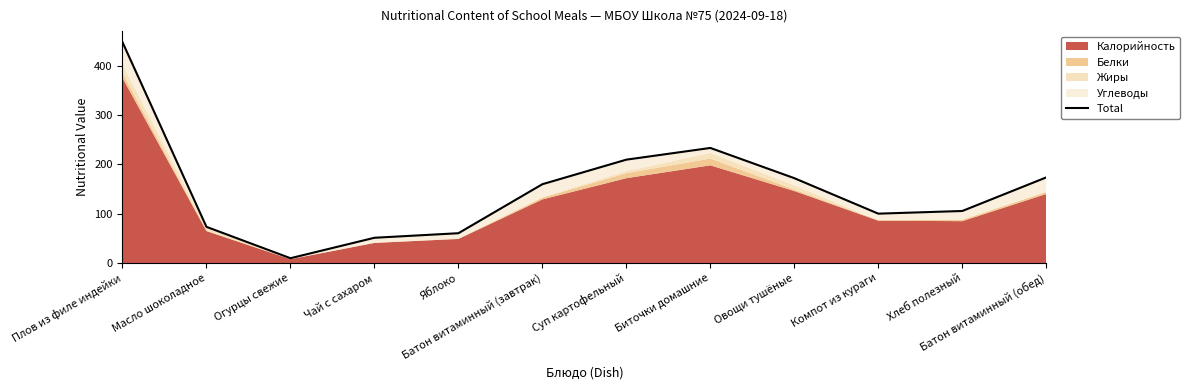

Is it true that the value at Батон витаминный (завтрак) is 159.8?

True